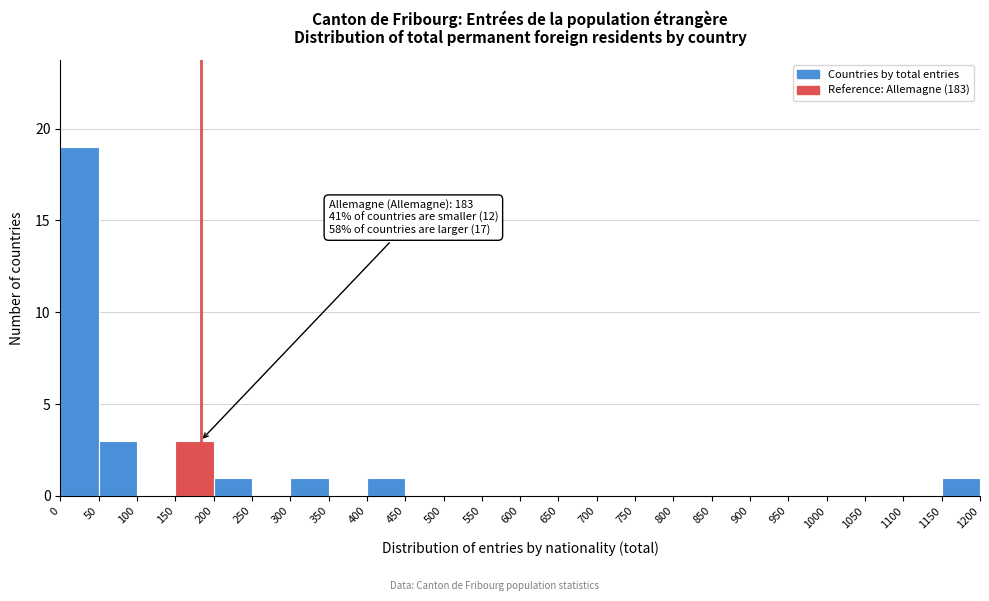

Over which range of the x-axis is the bar tallest?

0 to 50